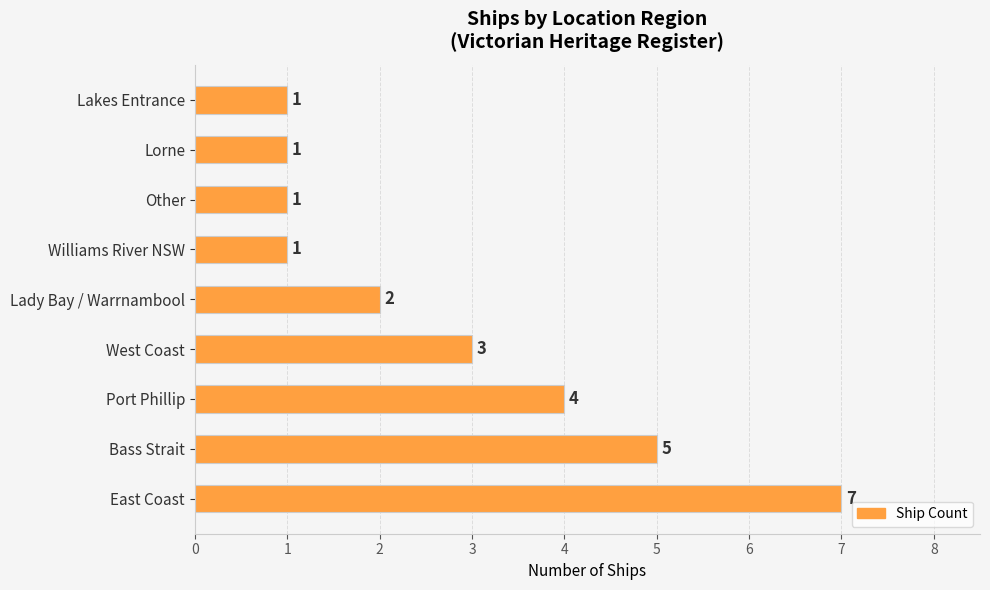

Reading bottom to top, what are all the values shown in this chart?

7	5	4	3	2	1	1	1	1